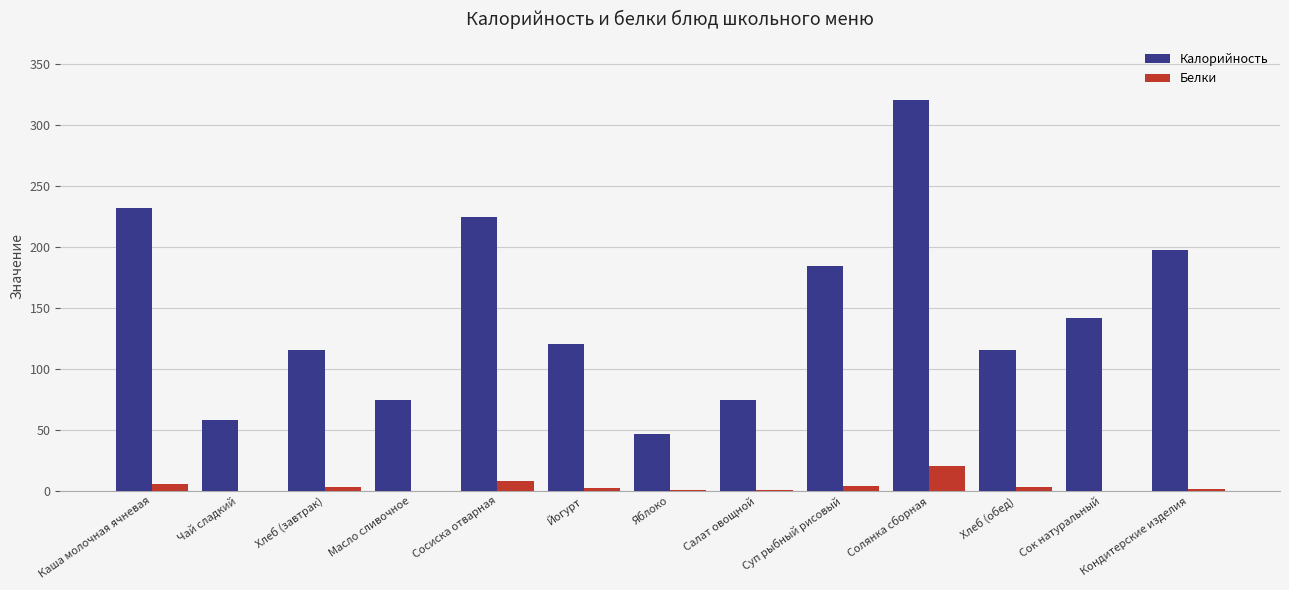

Is it true that Калорийность equals 63.7 at Яблоко?

False